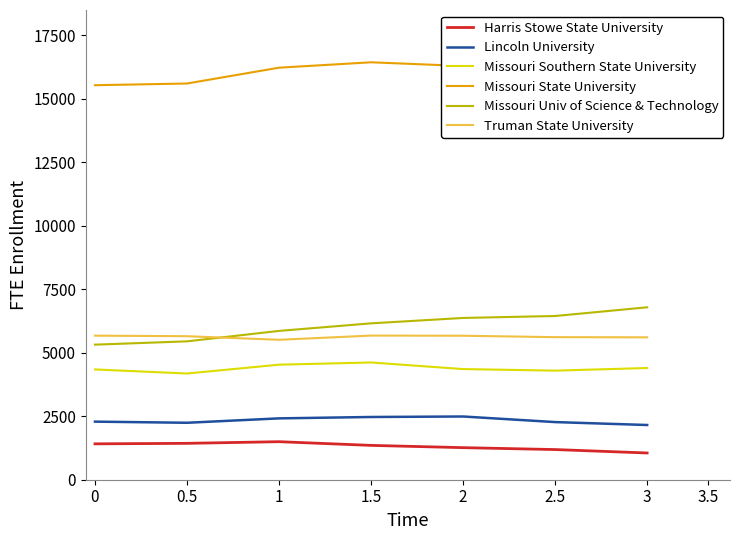

What is the difference between the highest and lowest values at 3?

15705.0